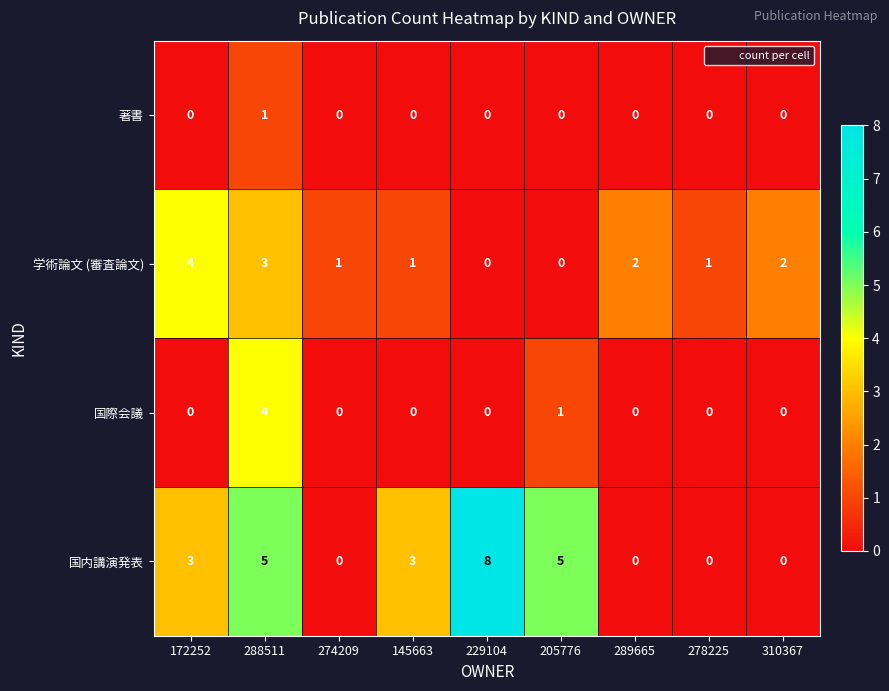

What is the sum of all 国内講演発表 values?

24